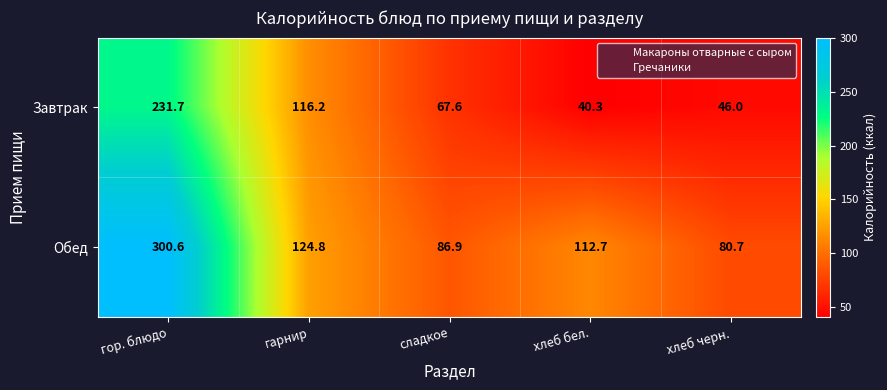

Count the number of categories in the chart.

5